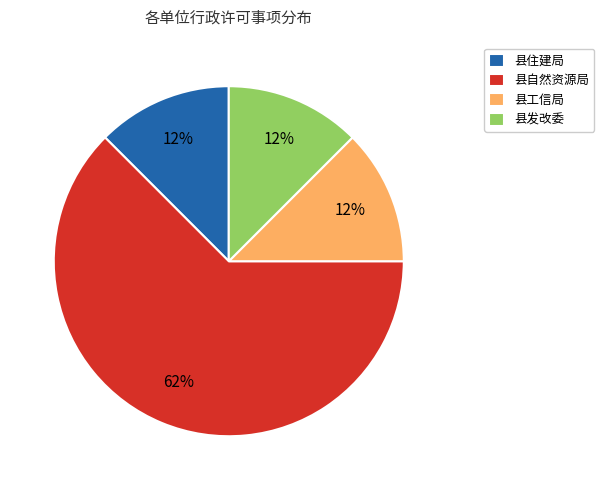

What is the ratio of the value at 县住建局 to the value at 县发改委?

1.0